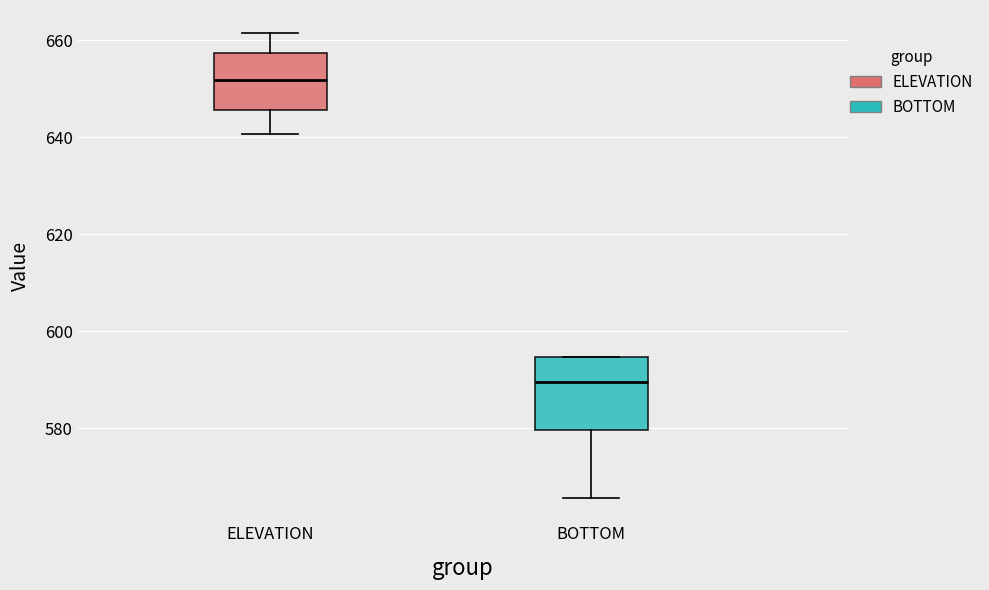

Where is the upper edge of the box for ELEVATION on the y-axis? The values are not printed on the chart, so give them approximately, as read against the axis.

658